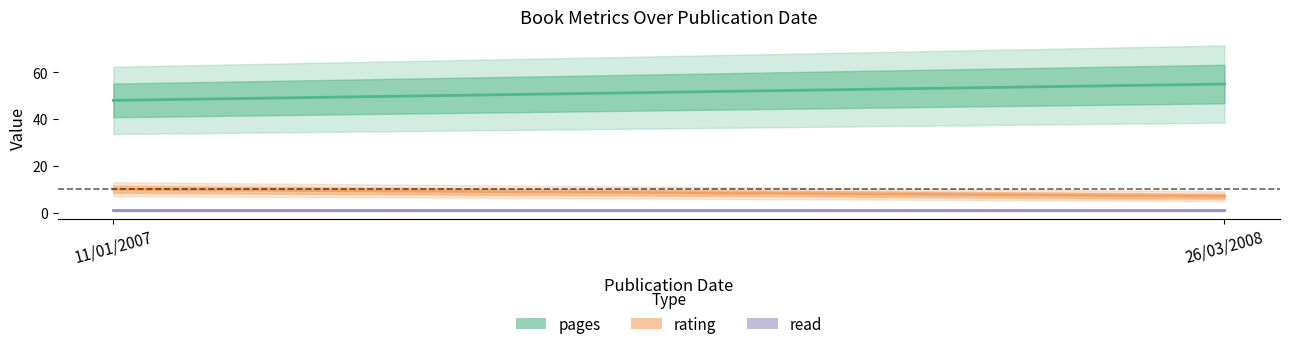

List the labels in order of pages value, smallest first.

11/01/2007, 26/03/2008